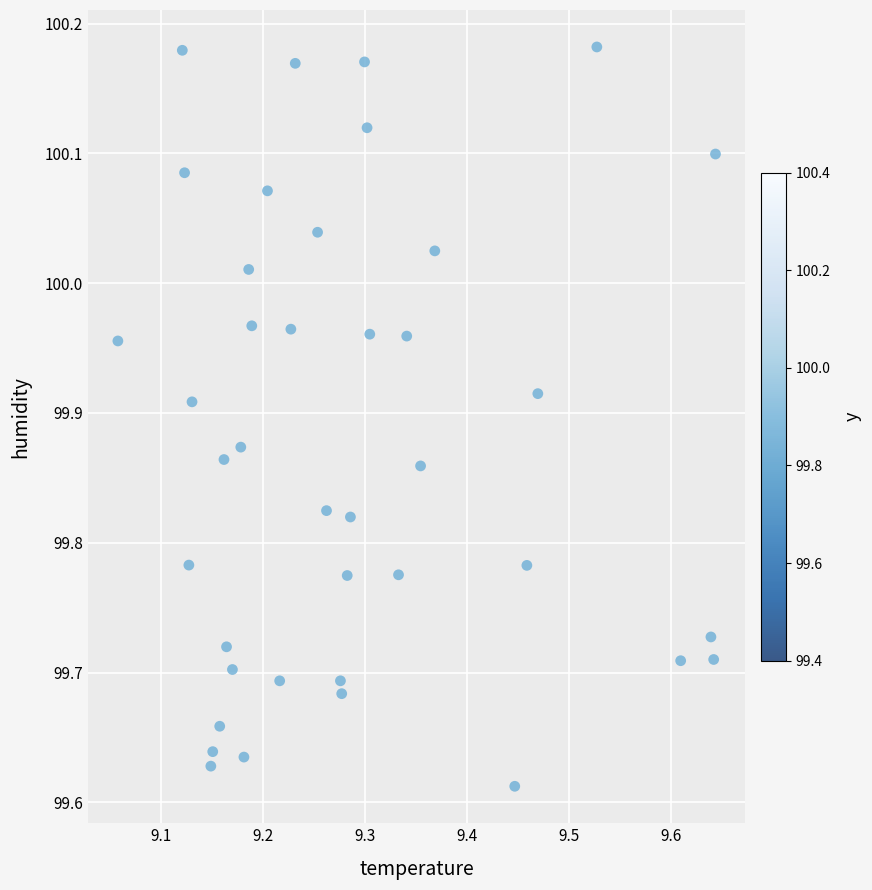

What is the range of X values (max minus min)?

0.6